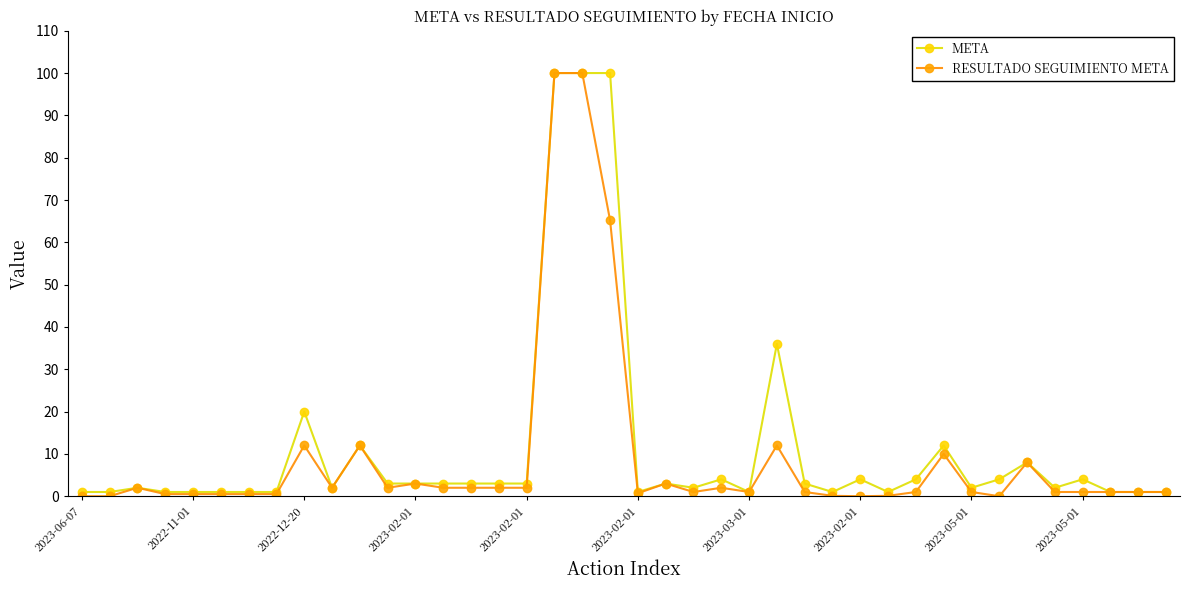

What is the value of the RESULTADO SEGUIMIENTO META point at the 9th from the left?

12.0